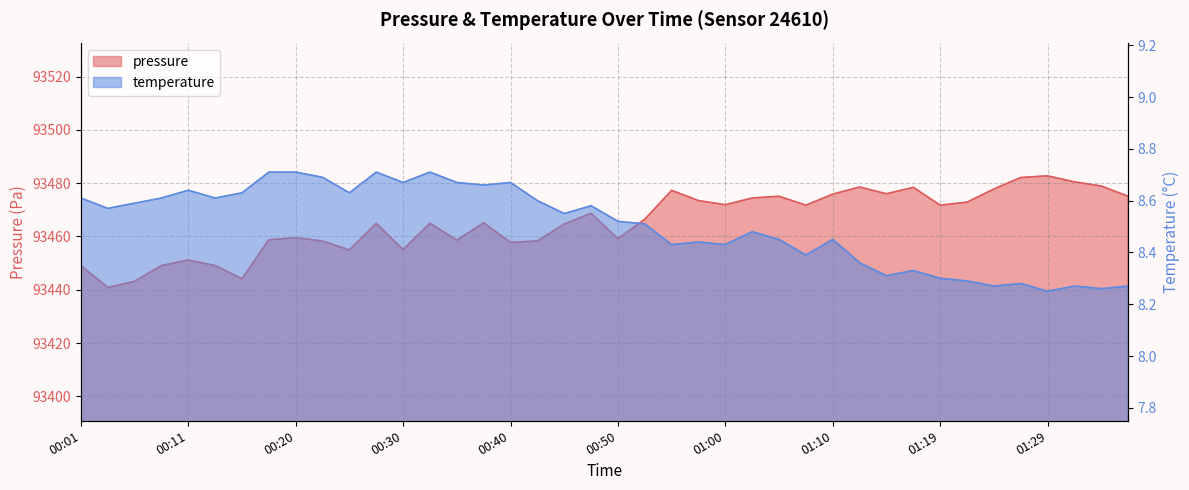

Rank the series at 01:07 from highest to lowest value.

pressure, temperature